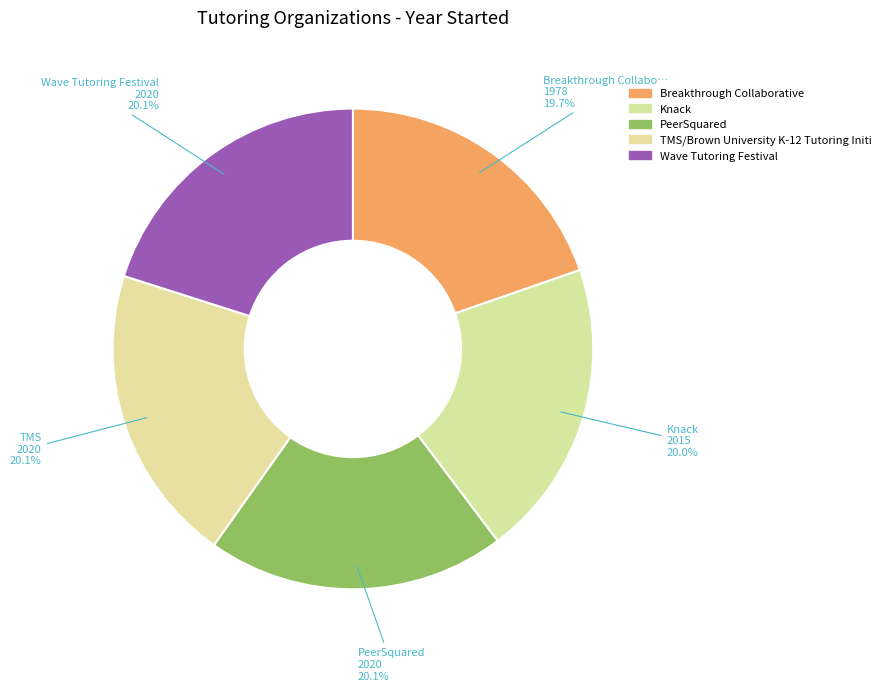

What portion of the pie excludes Wave Tutoring Festival?

79.9%